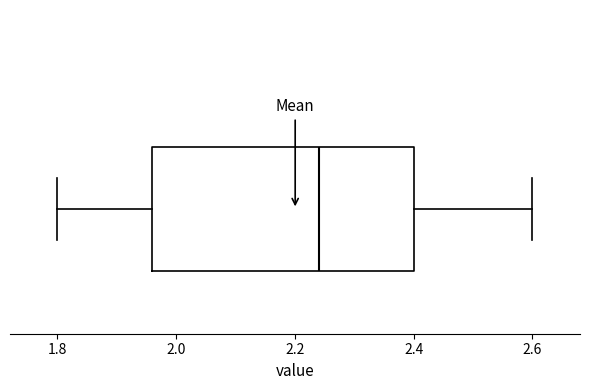

Where does the right whisker of the box end on the x-axis? The values are not printed on the chart, so give them approximately, as read against the axis.

2.60